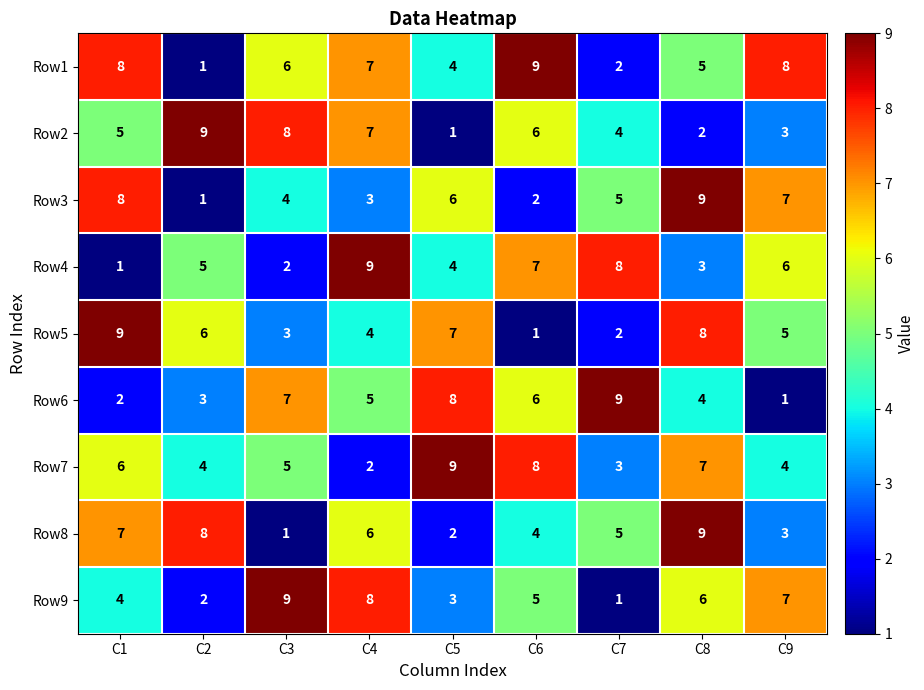

How many Row3 values are between 3 and 7?

5